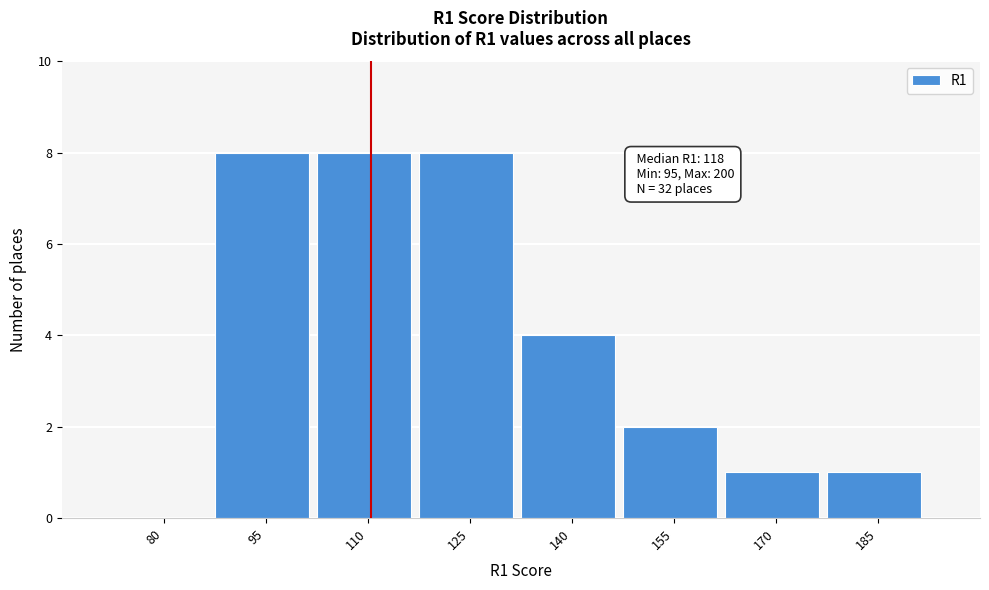

Reading left to right, transcribe all the data shown in this chart.

80=0	95=8	110=8	125=8	140=4	155=2	170=1	185=1